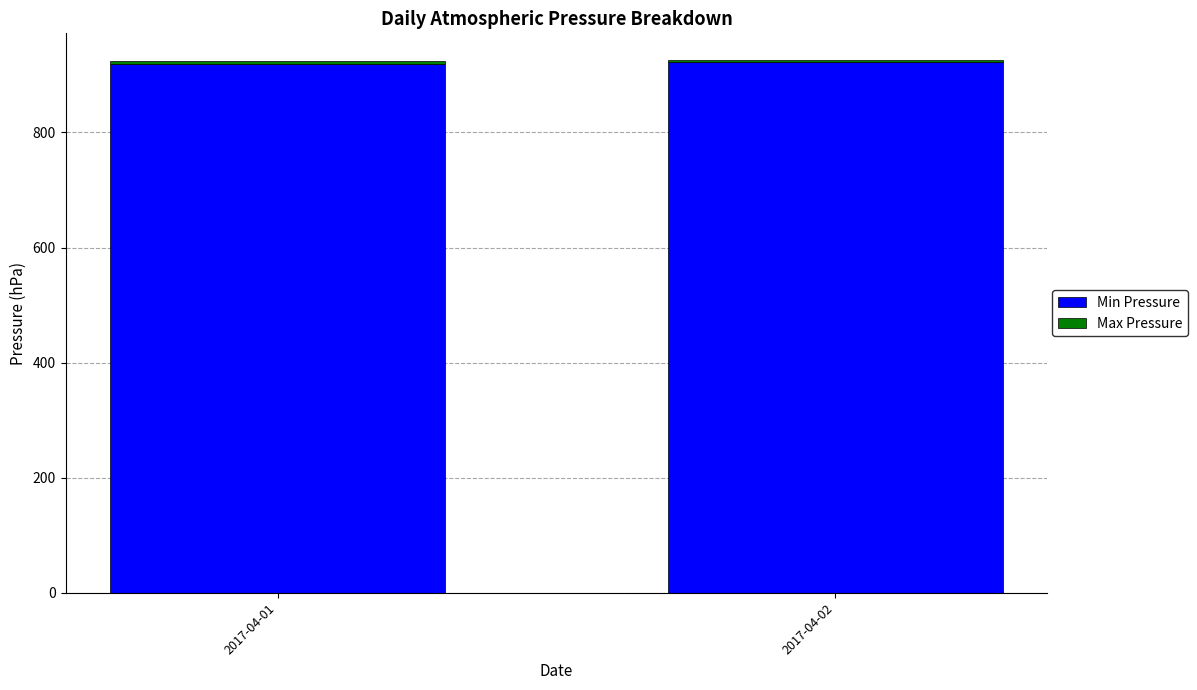

What is the average value of the Min Pressure series?

921